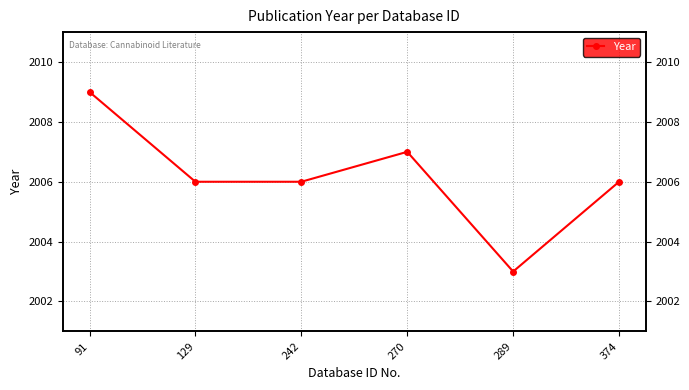

What is the difference between the second highest and minimum values?

4